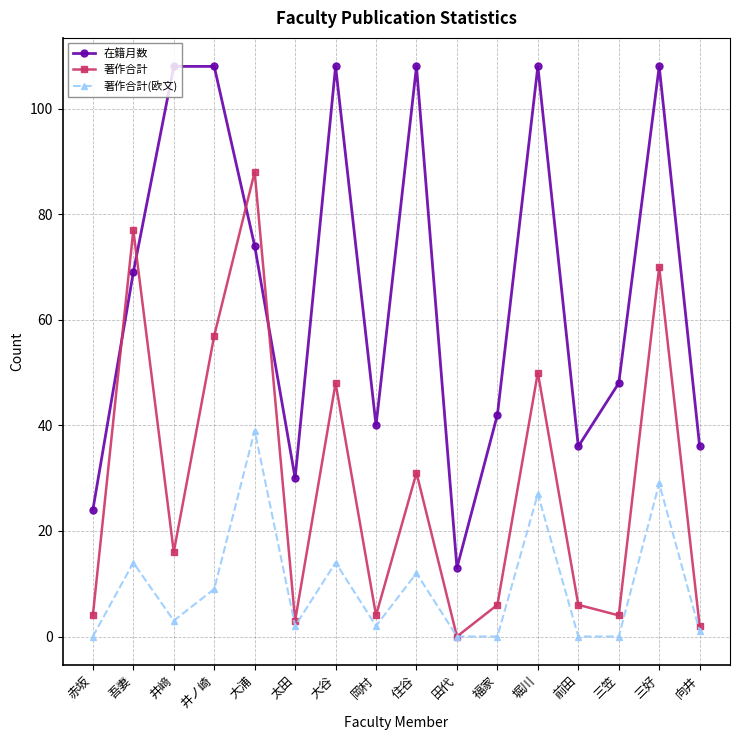

Count the number of data series in this chart.

3